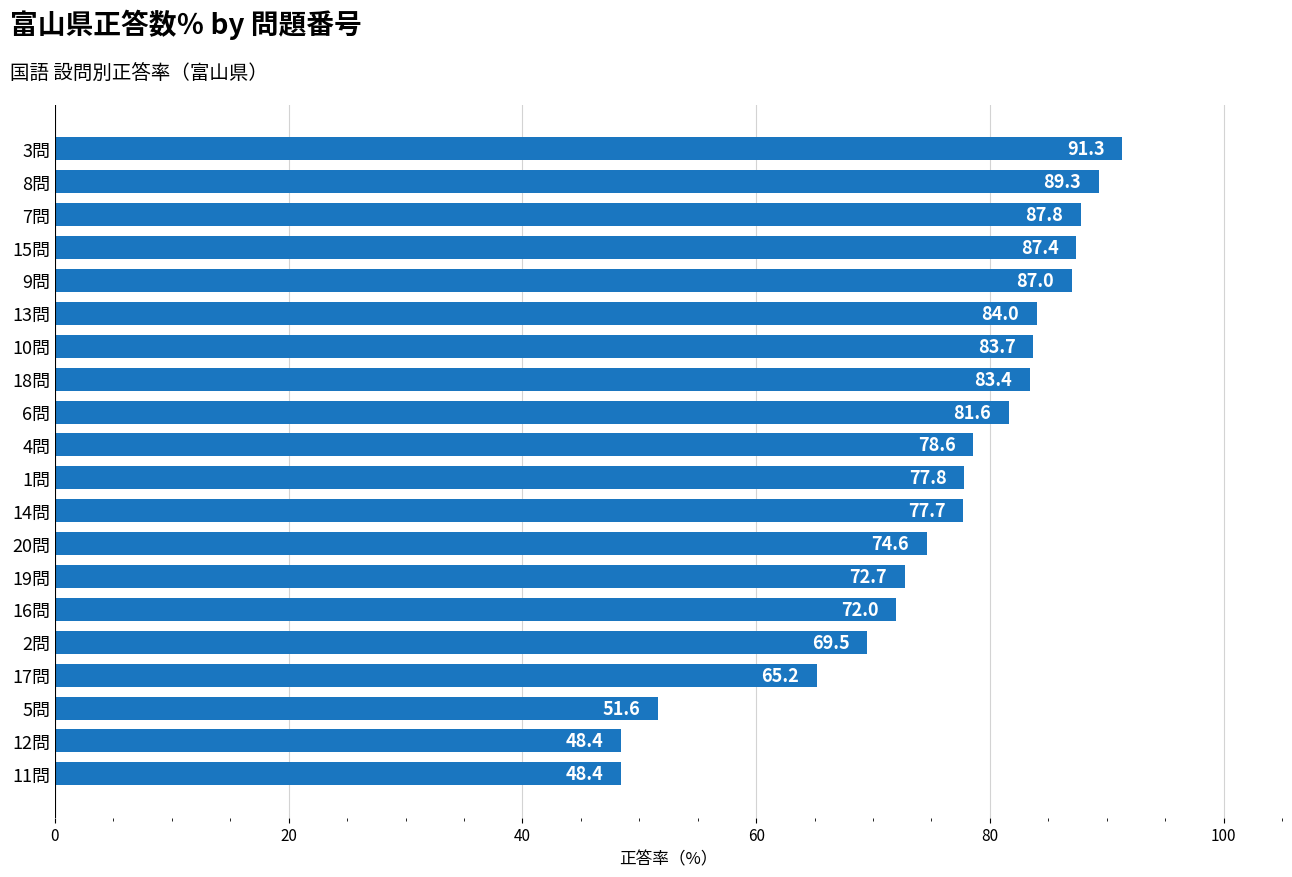

What is the difference between the values at 17問 and 10問?

18.5